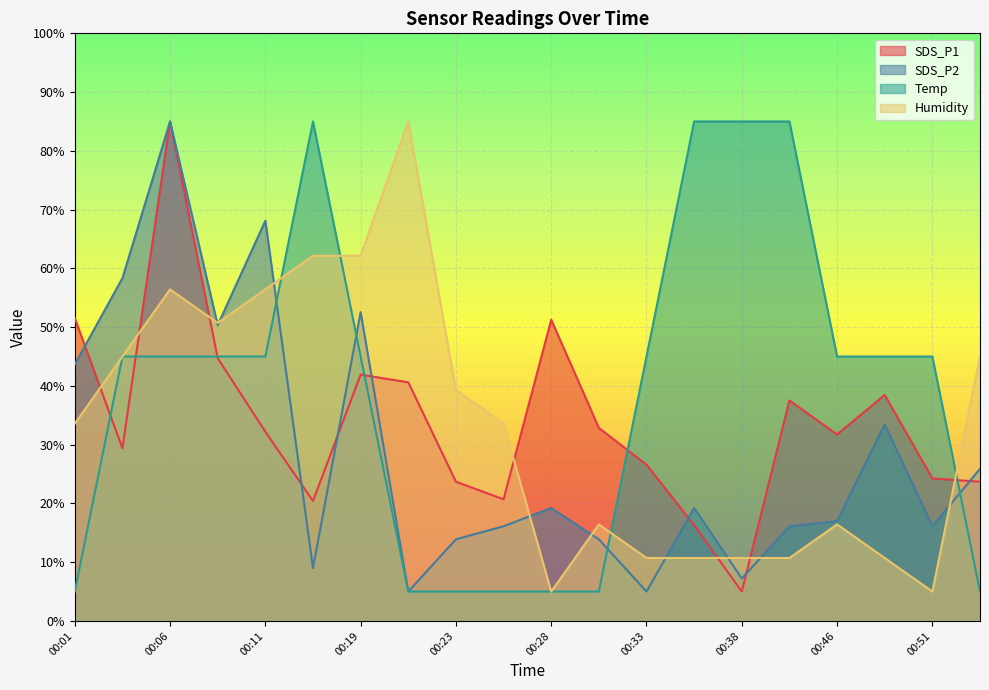

In Temp, how many points are higher than both neighbors (excluding endpoints)?

1